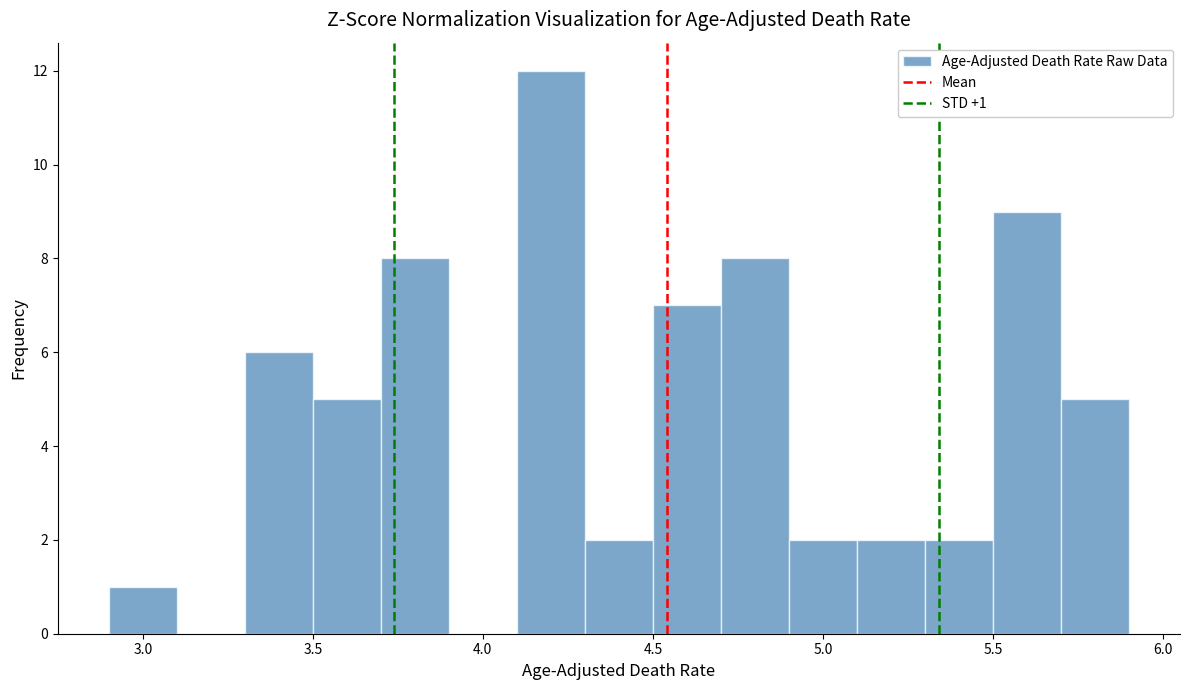

Over which range of the x-axis is the bar tallest?

4.1 to 4.3